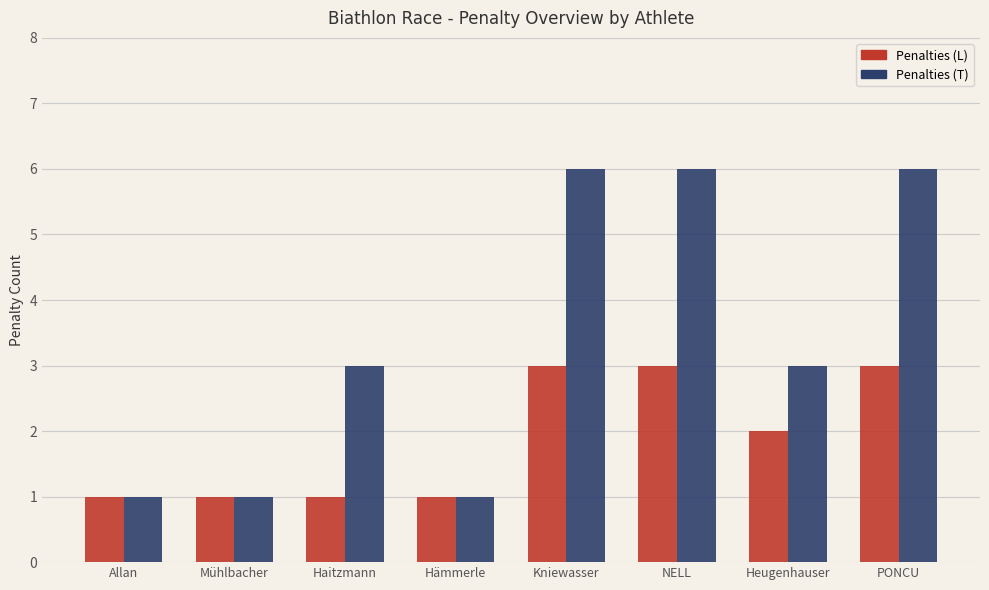

What is the highest value of the Penalties (L) series?

3